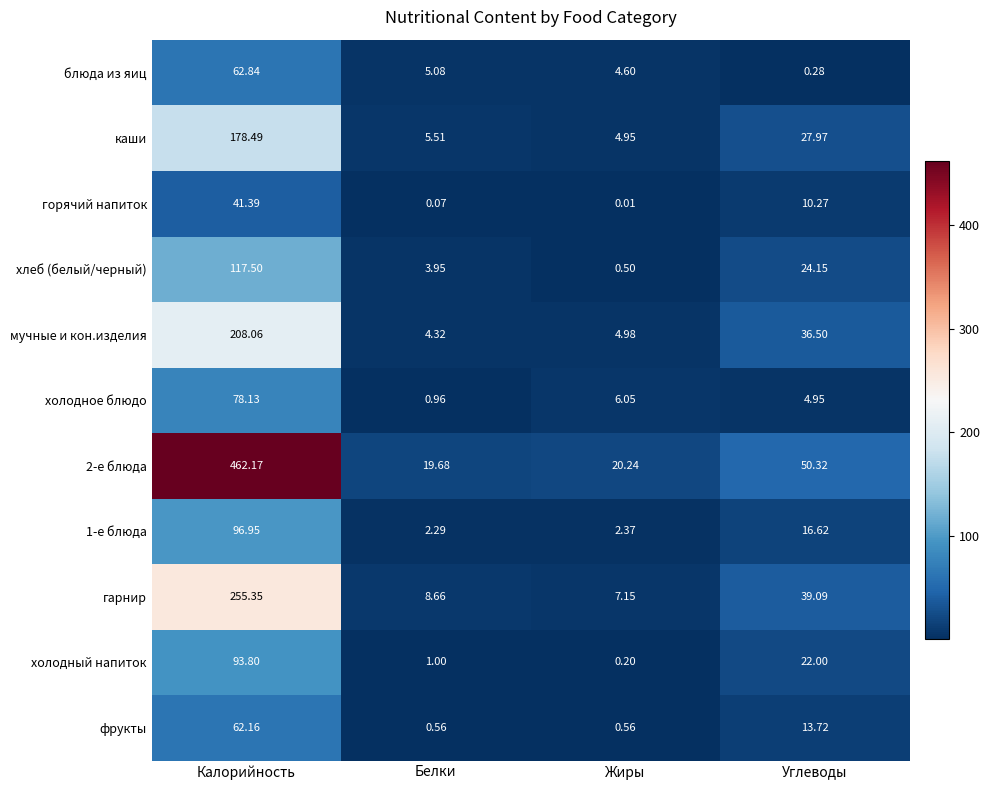

At which category is the sum across all series the highest?

Калорийность